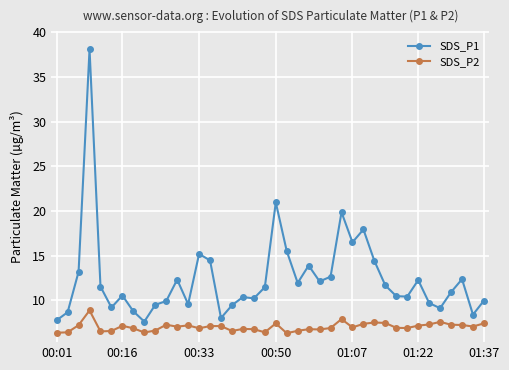

Does the chart display data point markers on the line(s)?

Yes